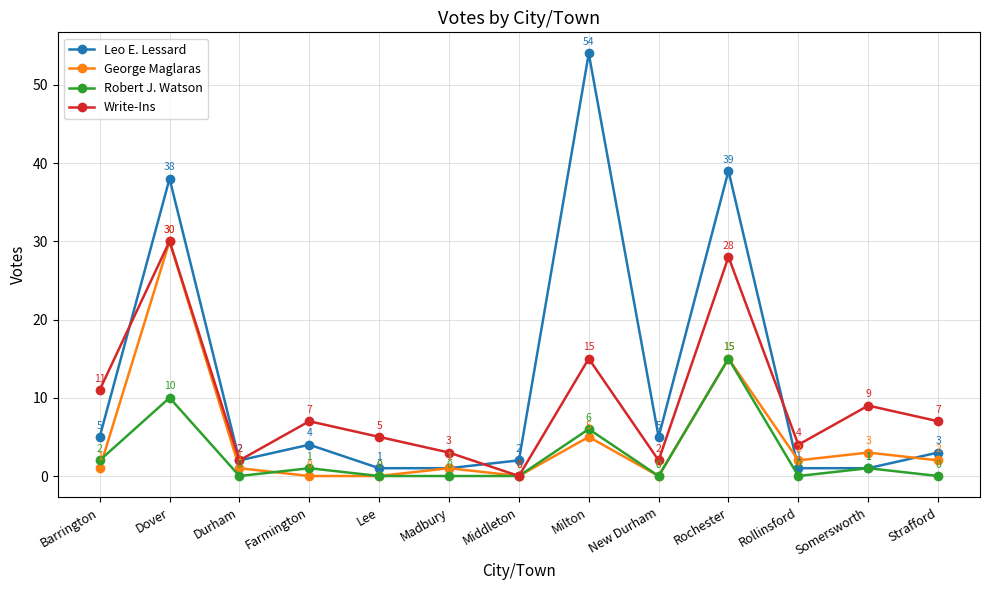

The Write-Ins series shows 5 at Madbury. True or false?

False